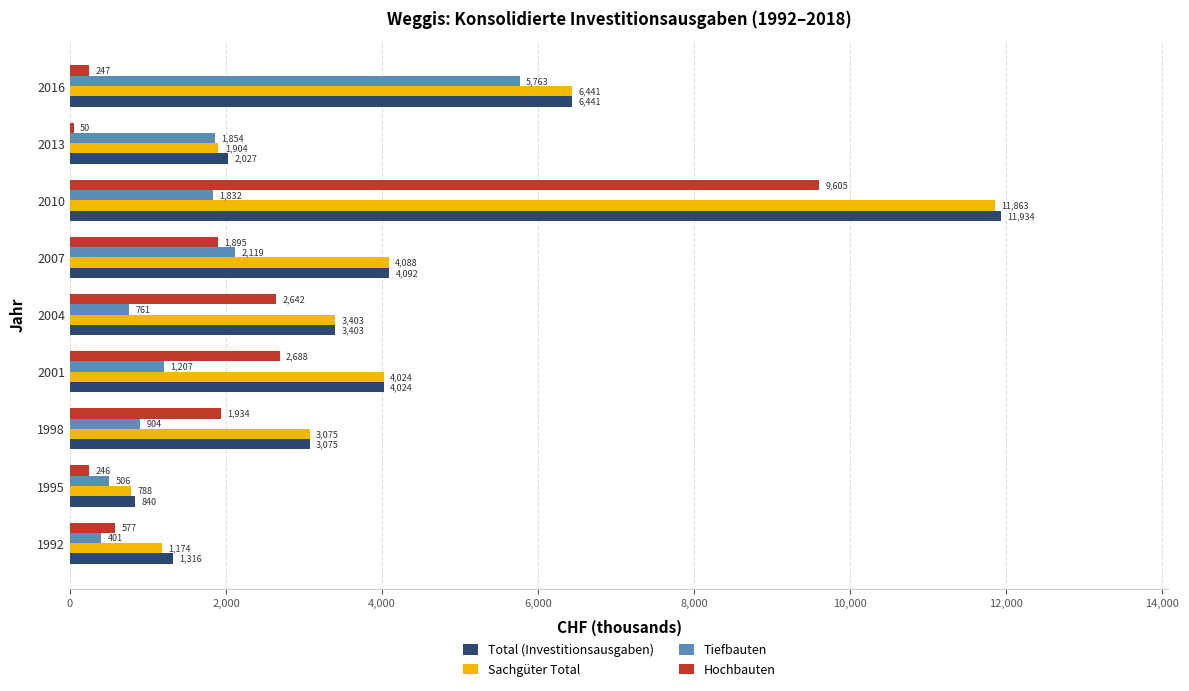

List the labels in order of Tiefbauten value, smallest first.

1992, 1995, 2004, 1998, 2001, 2010, 2013, 2007, 2016